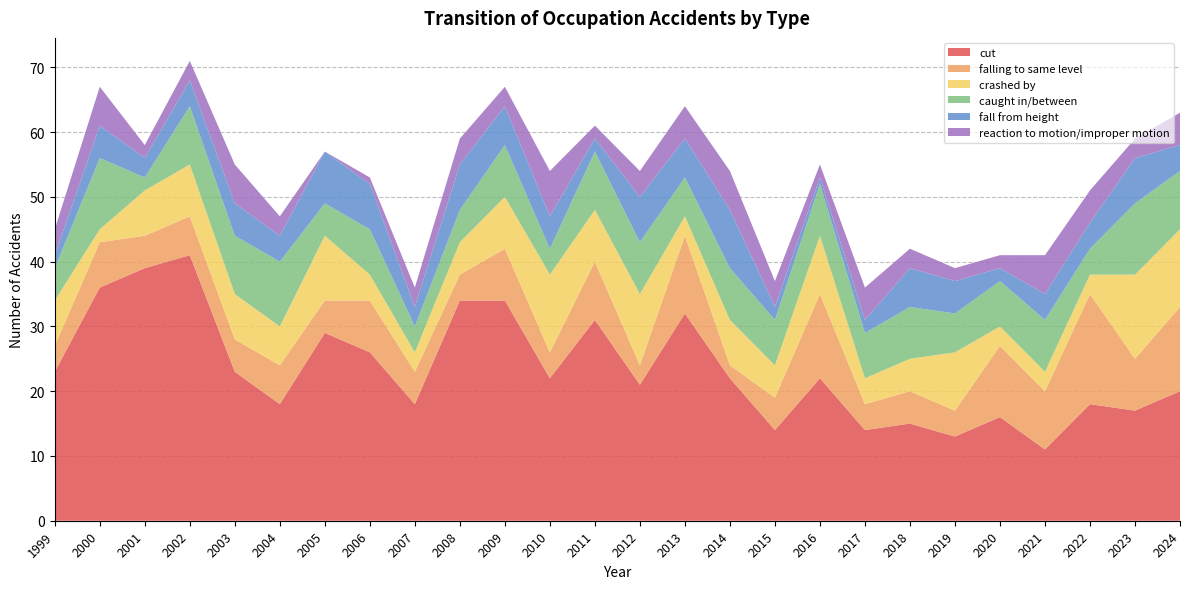

Reading left to right, transcribe all the data shown in this chart.

cut: 23	36	39	41	23	18	29	26	18	34	34	22	31	21	32	22	14	22	14	15	13	16	11	18	17	20
falling to same level: 4	7	5	6	5	6	5	8	5	4	8	4	9	3	12	2	5	13	4	5	4	11	9	17	8	13
crashed by: 7	2	7	8	7	6	10	4	3	5	8	12	8	11	3	7	5	9	4	5	9	3	3	3	13	12
caught in/between: 5	11	2	9	9	10	5	7	4	5	8	4	9	8	6	8	7	8	7	8	6	7	8	4	11	9
fall from height: 2	5	3	4	5	4	8	7	3	7	6	5	2	7	6	9	2	1	2	6	5	2	4	4	7	4
reaction to motion/improper motion: 4	6	2	3	6	3	0	1	3	4	3	7	2	4	5	6	4	2	5	3	2	2	6	5	3	5